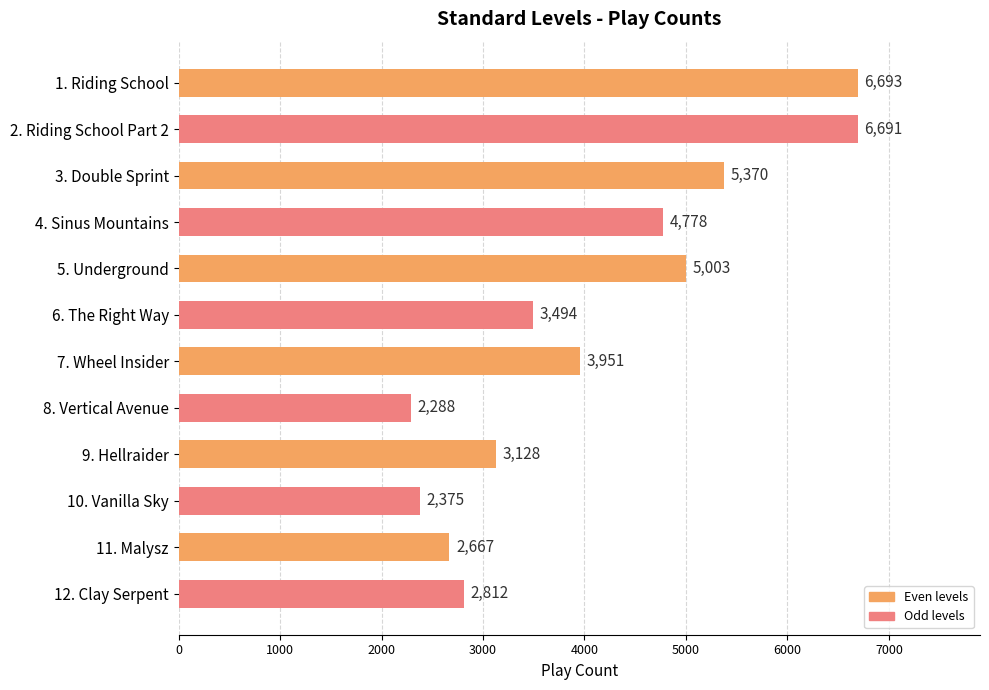

What is the greatest value displayed?

6693